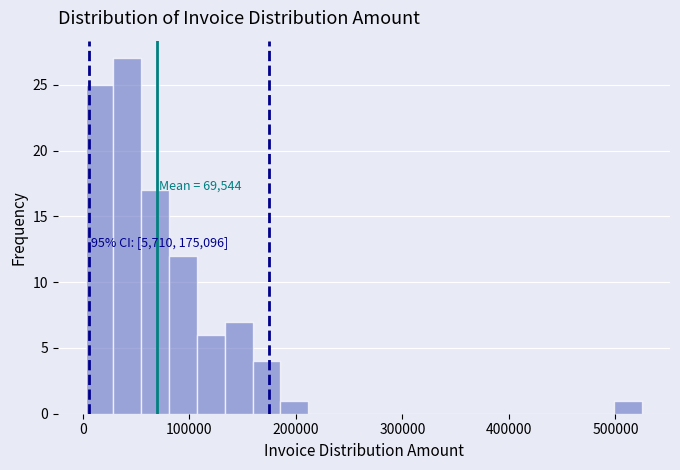

Read against the x-axis, roughly where is the centre of the tallest bar?

40000